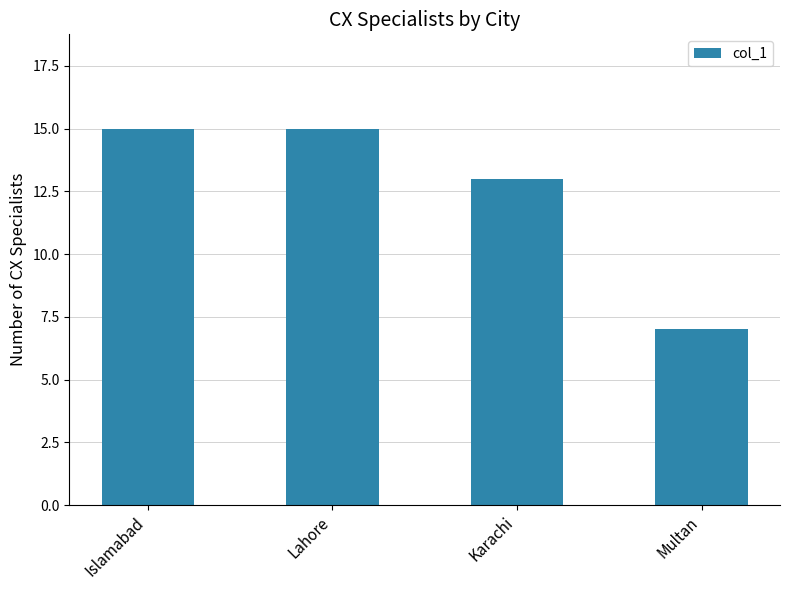

Reading left to right, transcribe all the data shown in this chart.

Islamabad=15	Lahore=15	Karachi=13	Multan=7